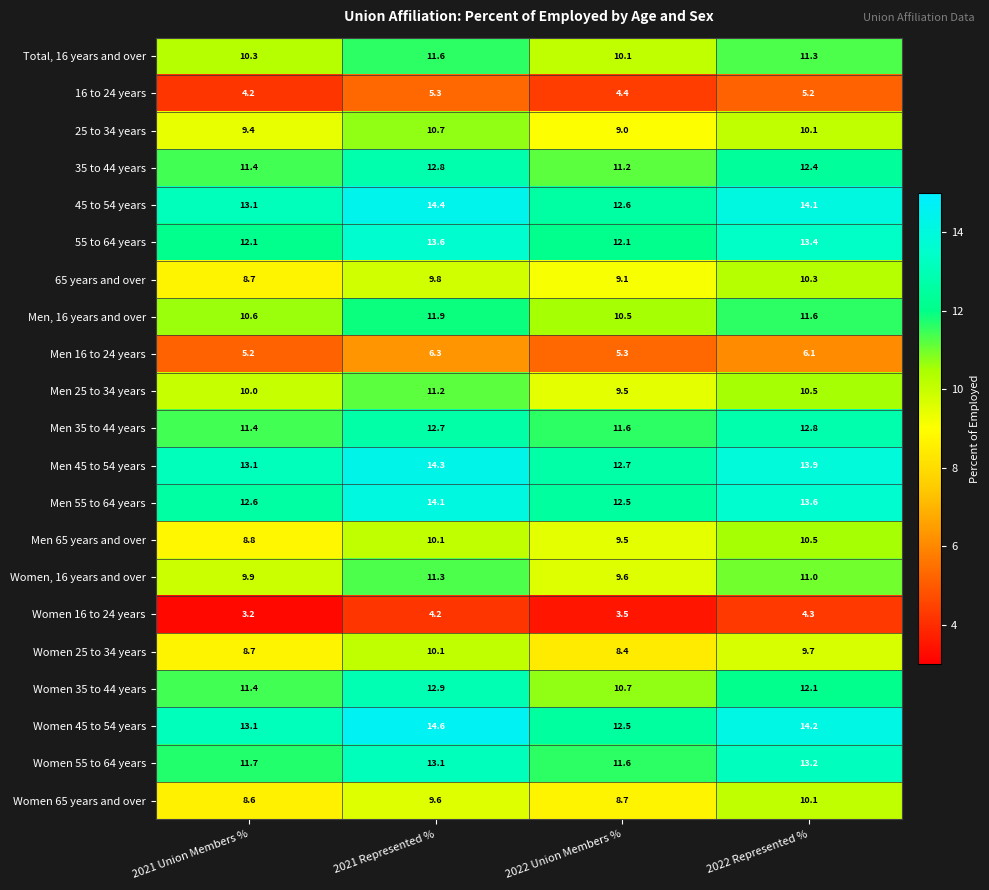

What is the average value of the Men, 16 years and over series?

11.2